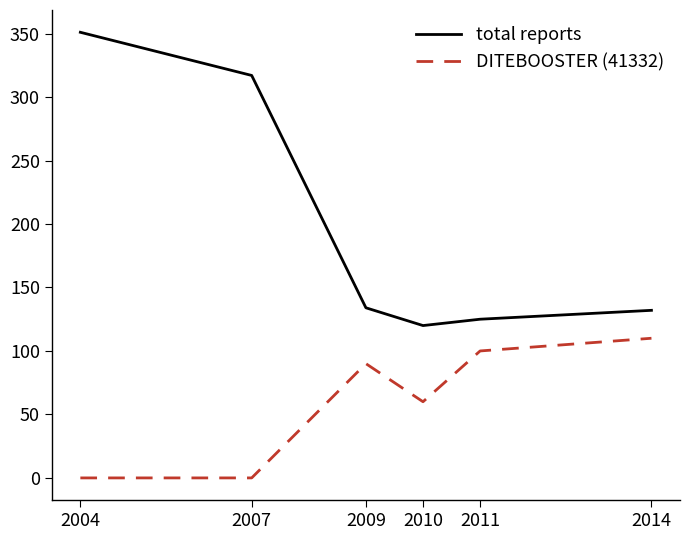

Which series has the widest spread of values?

total reports